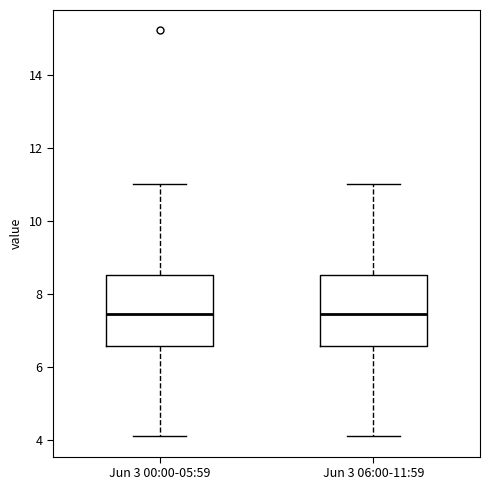

Reading left to right, read every box against the y-axis: the position of its median line, the range the box covers, and the ends of its whiskers. The values are not printed on the chart, so give them approximately, as read against the axis.

Jun 3 00:00-05:59: median 7.4, box 6.6 to 8.6, whiskers 4.2 to 11.0
Jun 3 06:00-11:59: median 7.4, box 6.6 to 8.6, whiskers 4.2 to 11.0